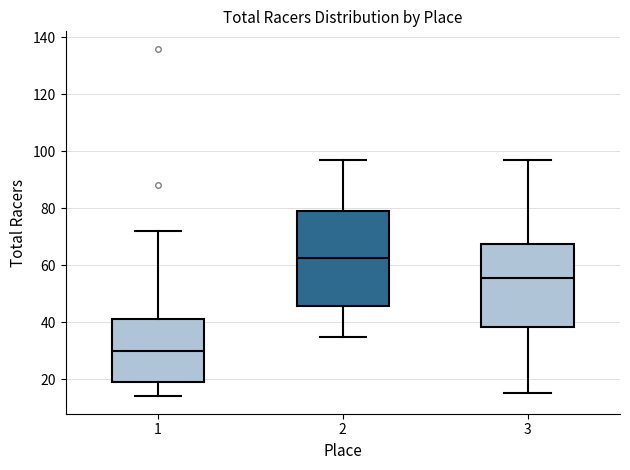

Which box has the lowest median line?

1